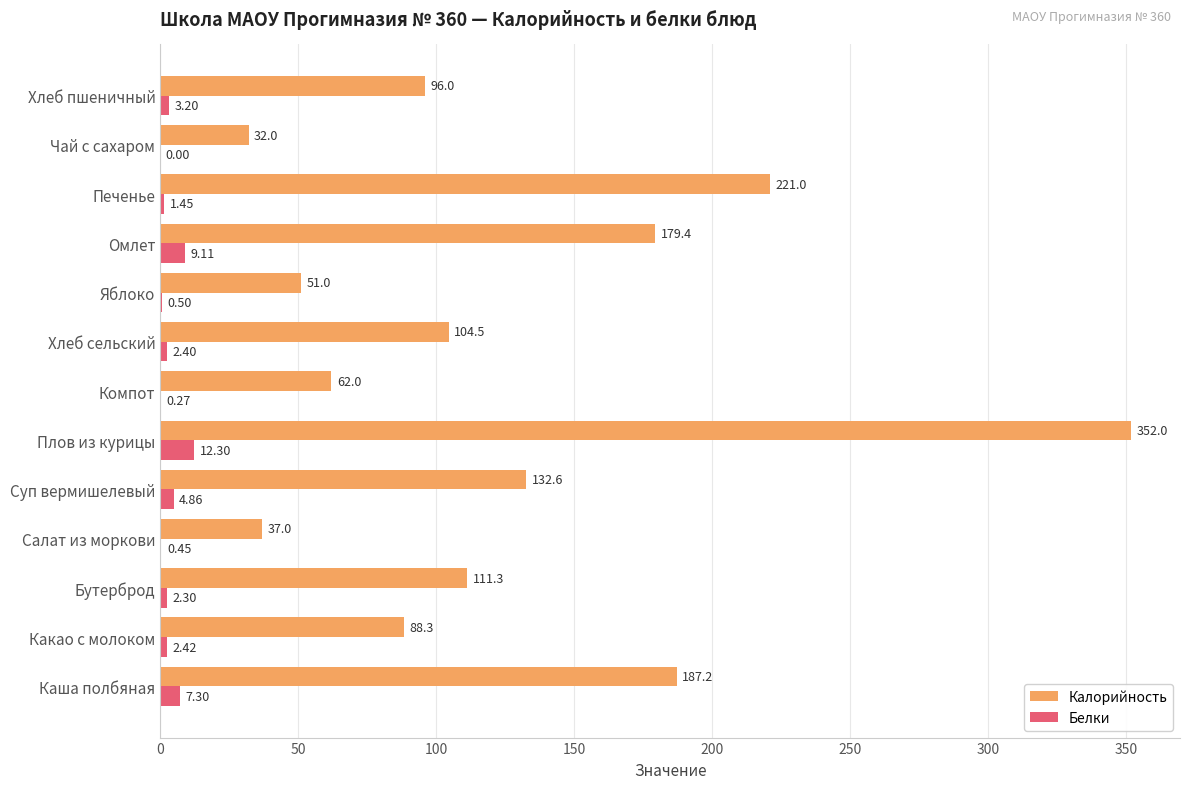

What is the sum of all Калорийность values?

1654.3